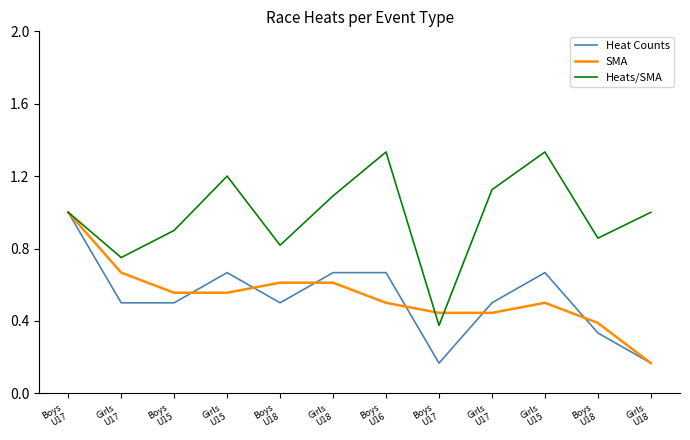

Does the chart have visible grid lines?

No